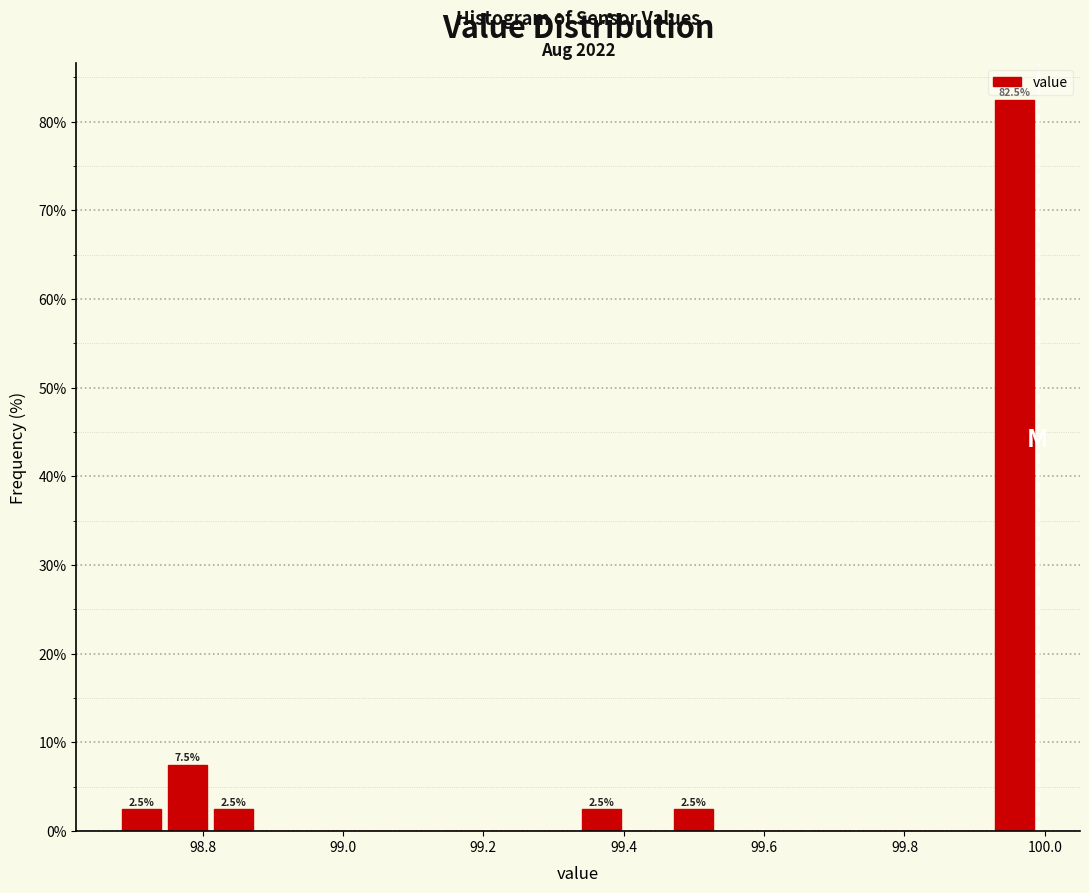

Read against the x-axis, roughly where is the centre of the tallest bar?

99.96